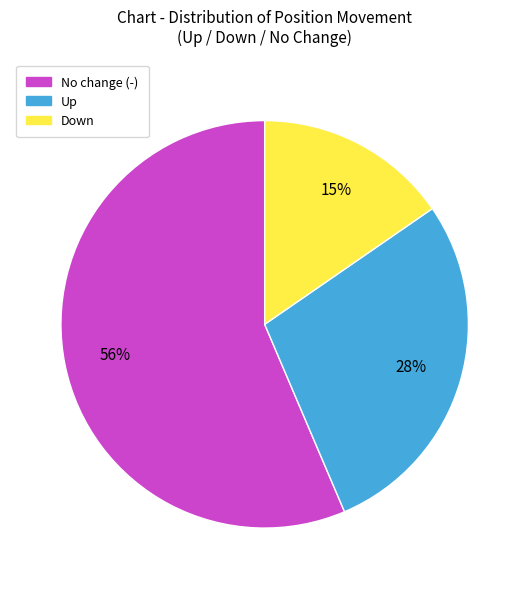

Is it true that Down is 23% of the pie?

False